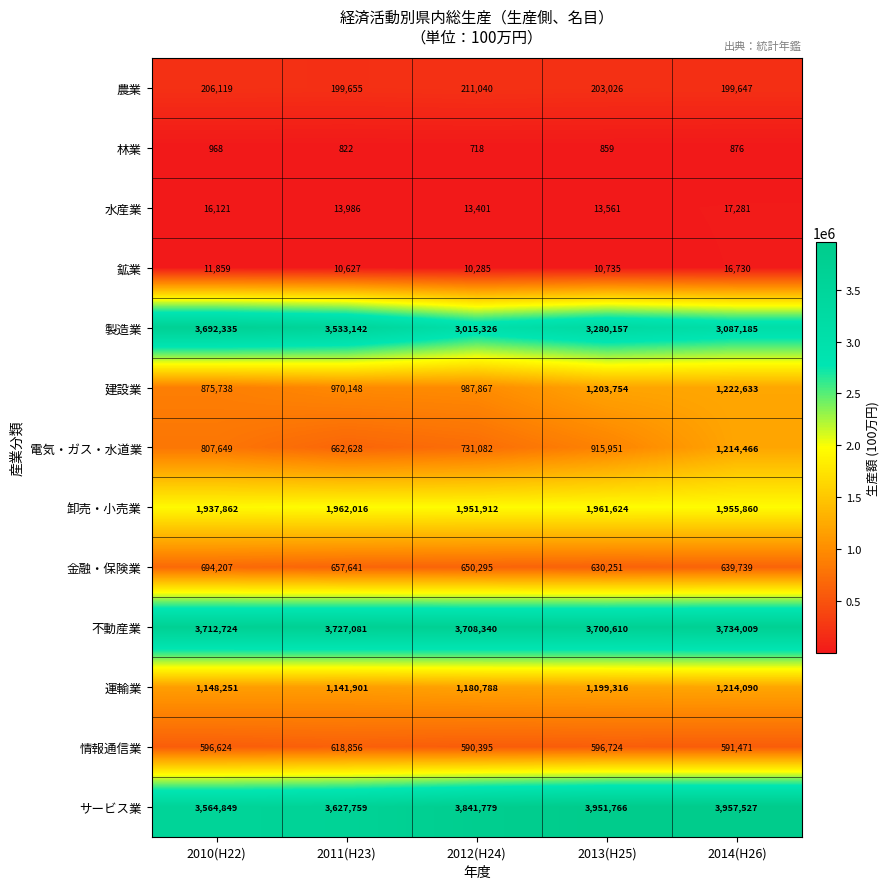

What is the average value of the 鉱業 series?

12047